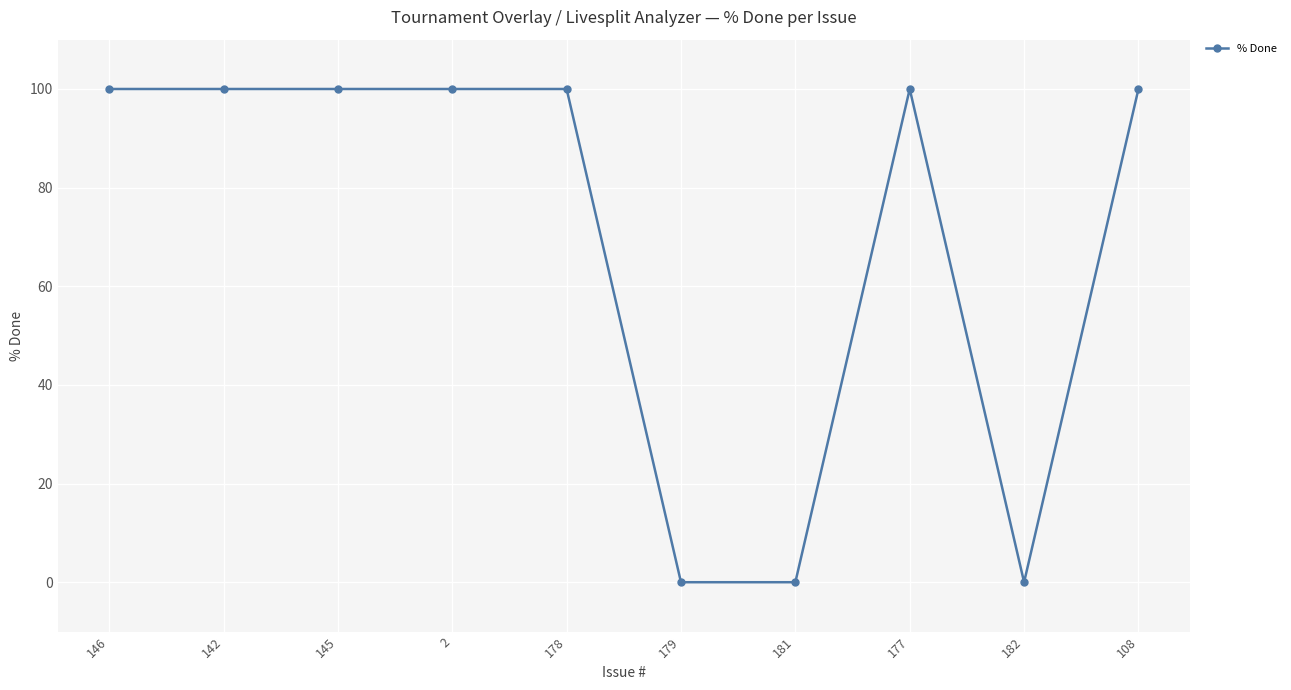

The chart shows a value of 67 at 146. True or false?

False